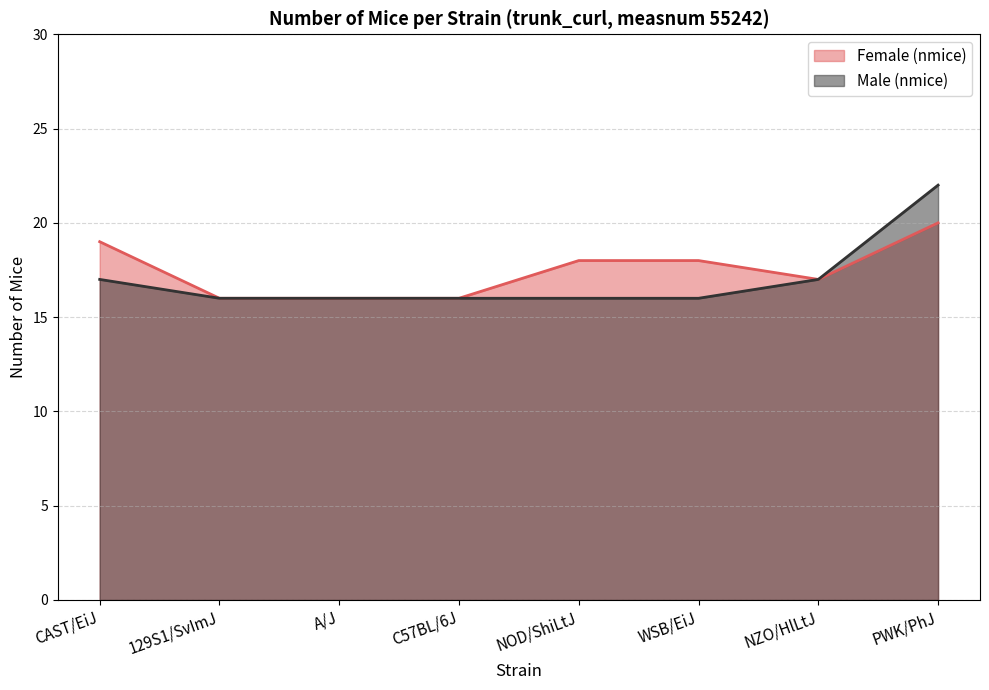

What is the minimum value shown in the chart?

16